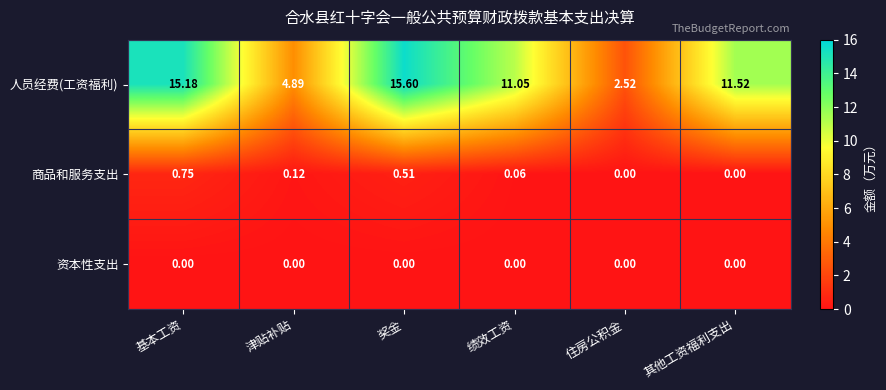

Which series changed the most between 基本工资 and 奖金?

人员经费(工资福利)